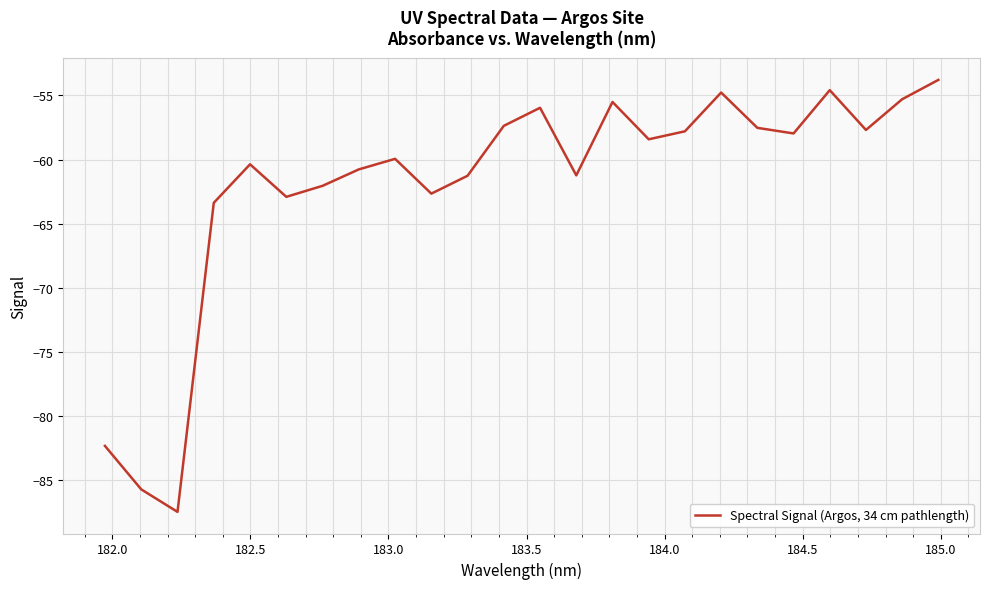

What is the minimum value shown in the chart?

-87.5